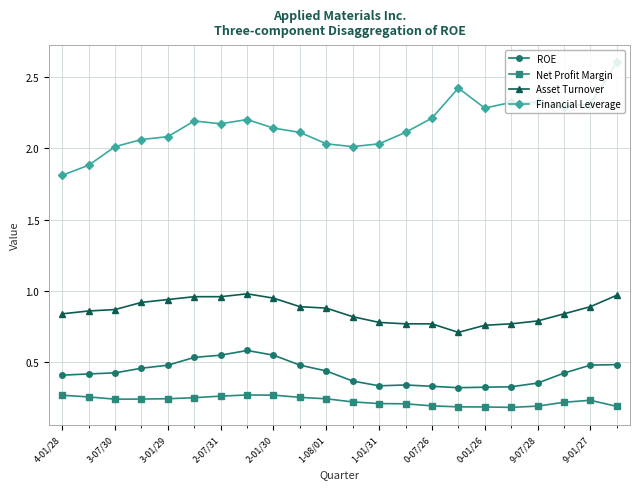

List the series in order of their peak value, lowest first.

Net Profit Margin, ROE, Asset Turnover, Financial Leverage